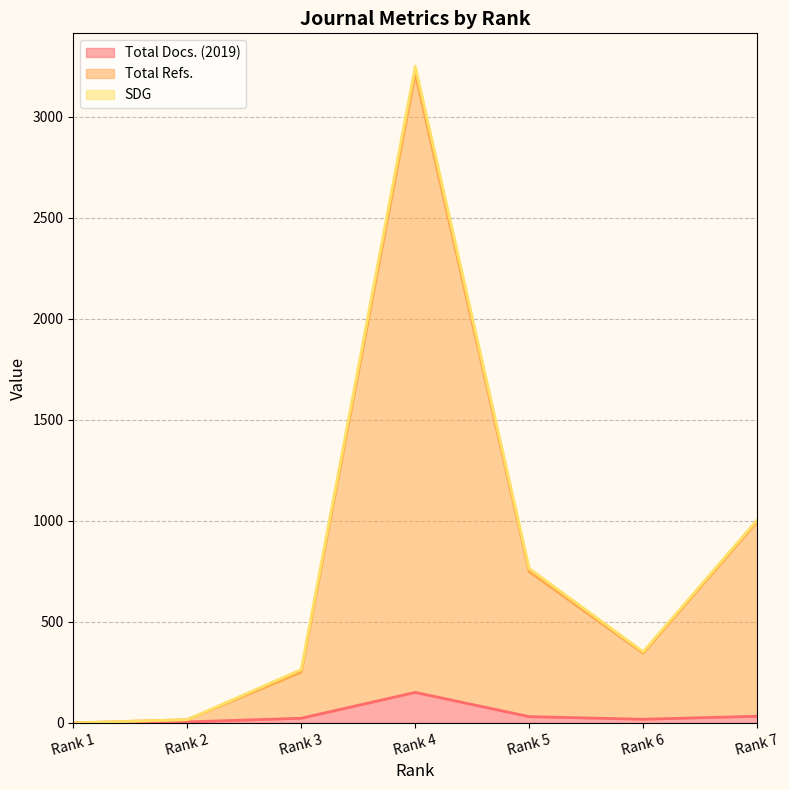

What is the difference between the maximum and minimum values in the Total Docs. (2019) series?

151